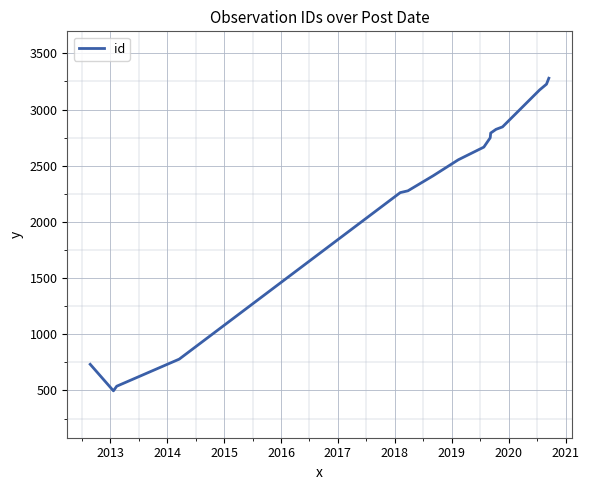

What is the greatest value displayed?

3279